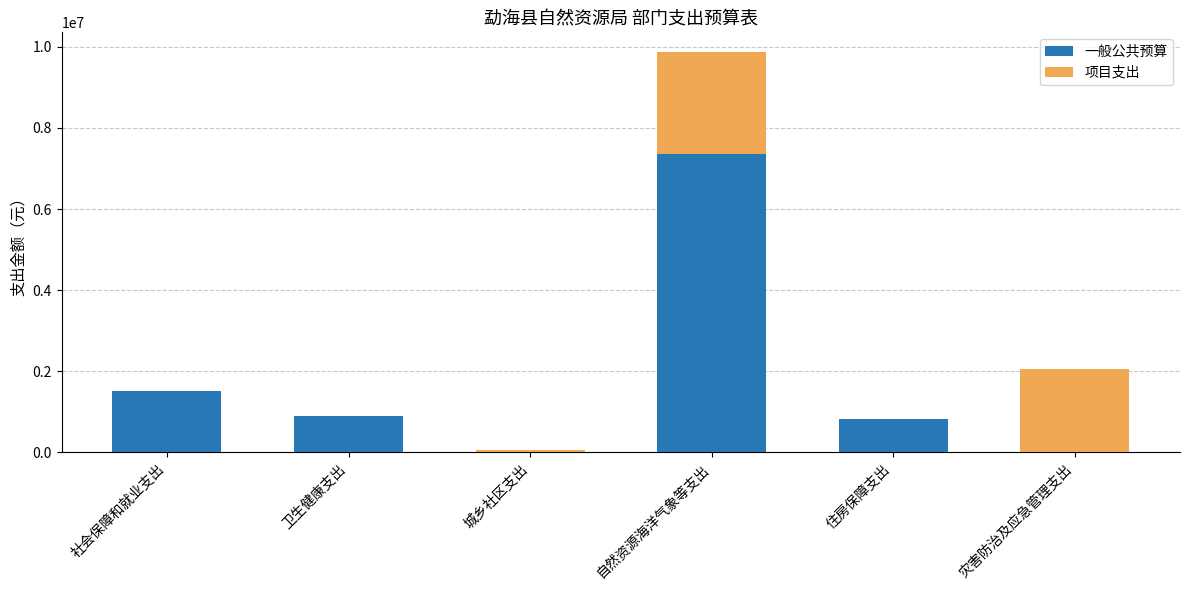

At which label does 一般公共预算 reach its peak?

自然资源海洋气象等支出